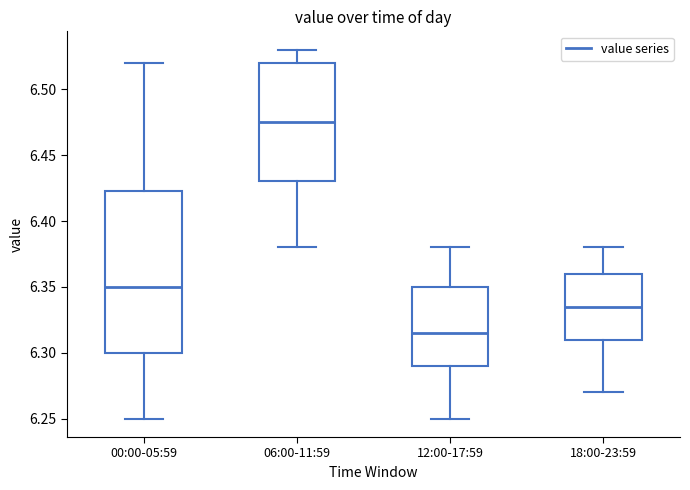

Where is the lower edge of the box for 06:00-11:59 on the y-axis? The values are not printed on the chart, so give them approximately, as read against the axis.

6.430